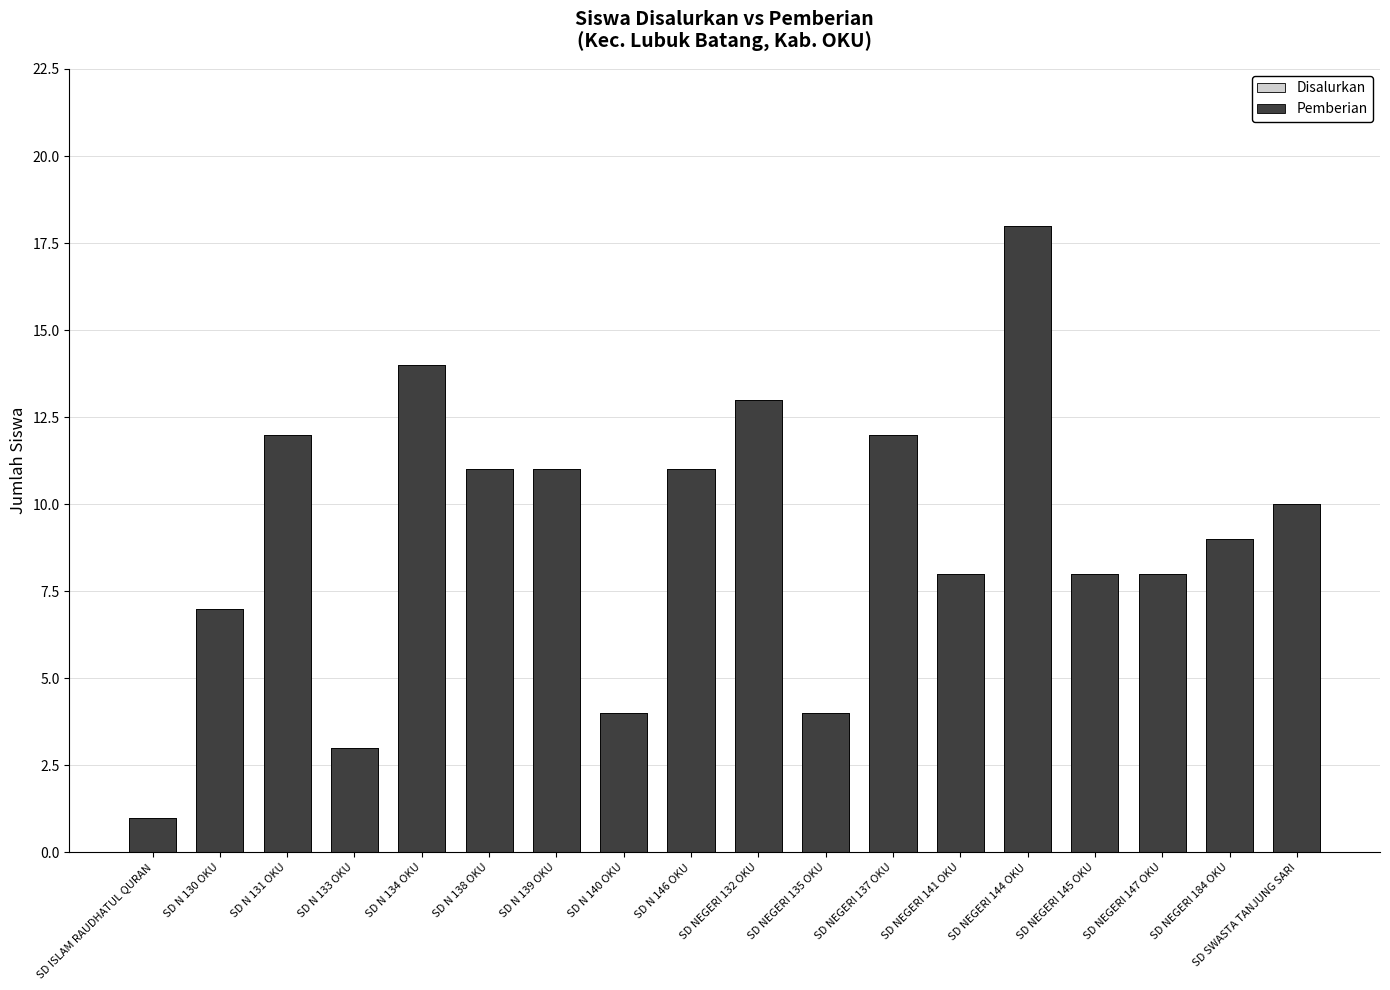

How many bars are there in each group?

2